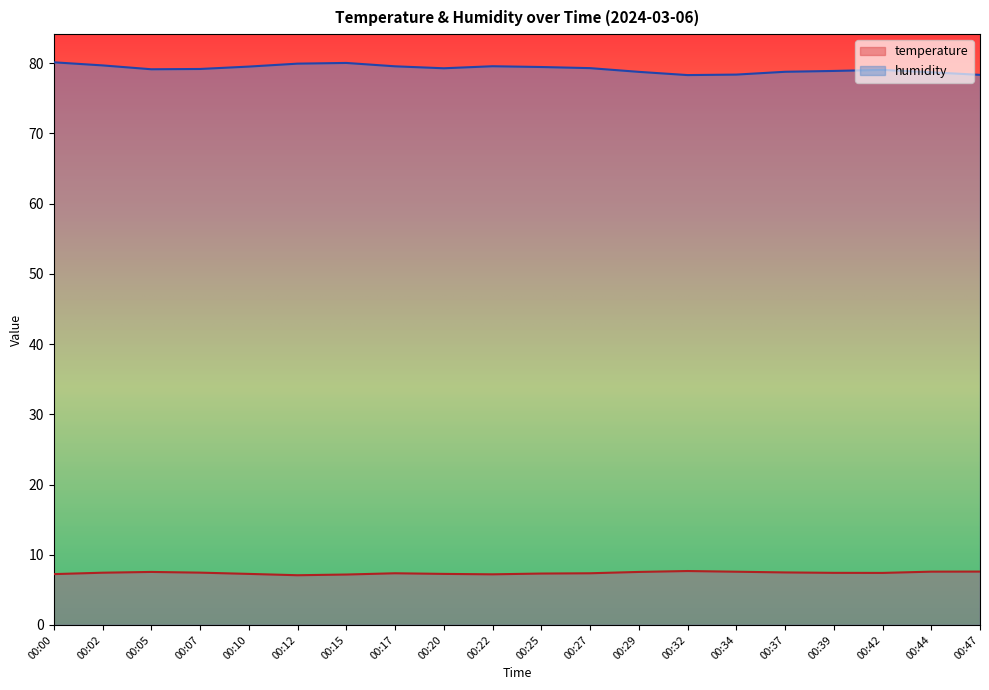

Reading left to right, what are all the values shown in this chart?

temperature: 7.2	7.4	7.5	7.5	7.3	7.1	7.2	7.4	7.3	7.2	7.3	7.4	7.5	7.7	7.6	7.5	7.4	7.4	7.6	7.6
humidity: 80.1	79.7	79.2	79.2	79.5	80.0	80.0	79.6	79.3	79.6	79.5	79.3	78.8	78.3	78.4	78.8	78.9	79.1	78.7	78.3